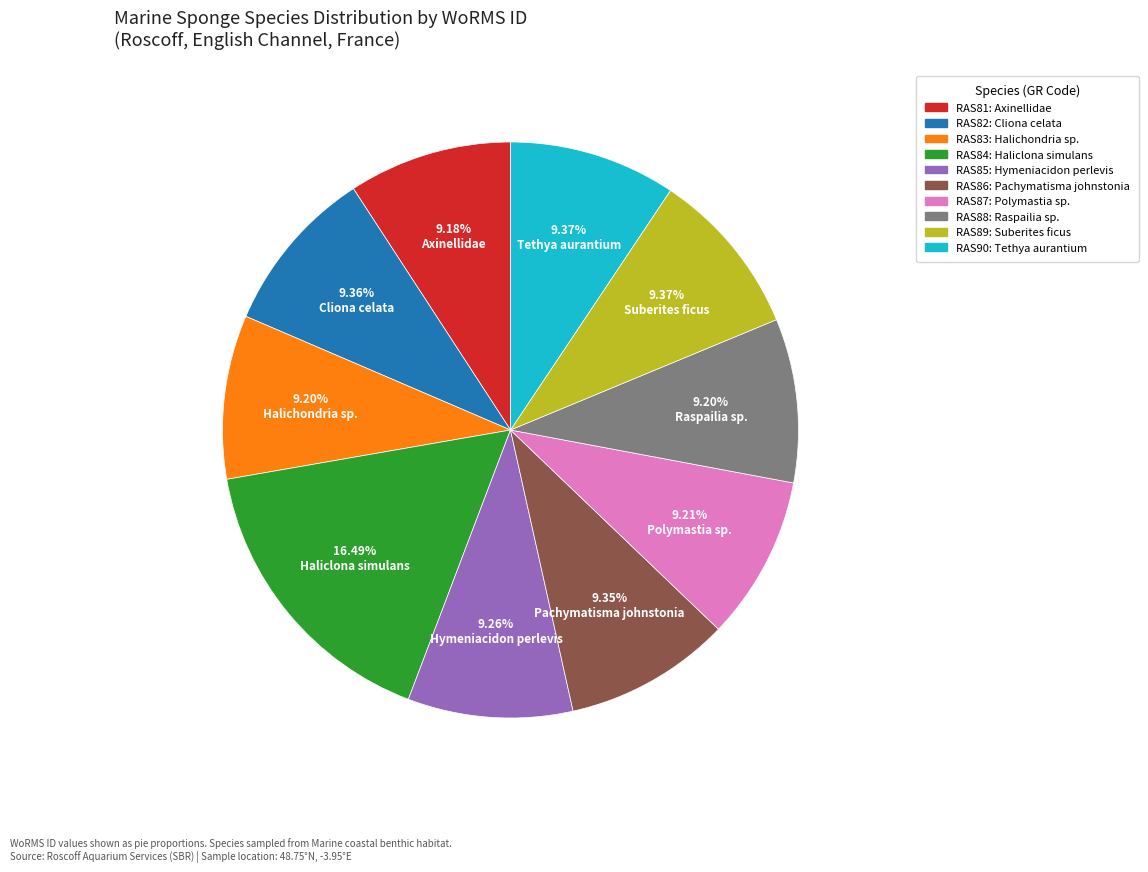

Is there any slice that represents more than half of the pie?

No